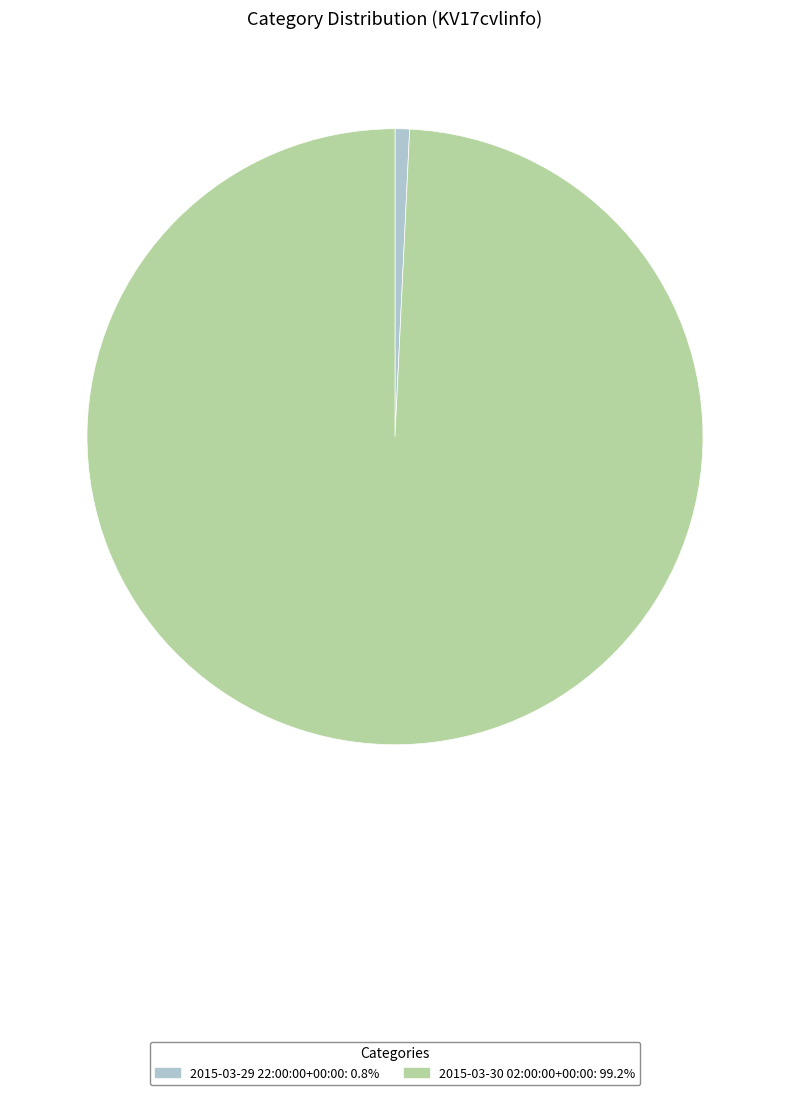

Which slice is the largest?

2015-03-30 02:00:00+00:00